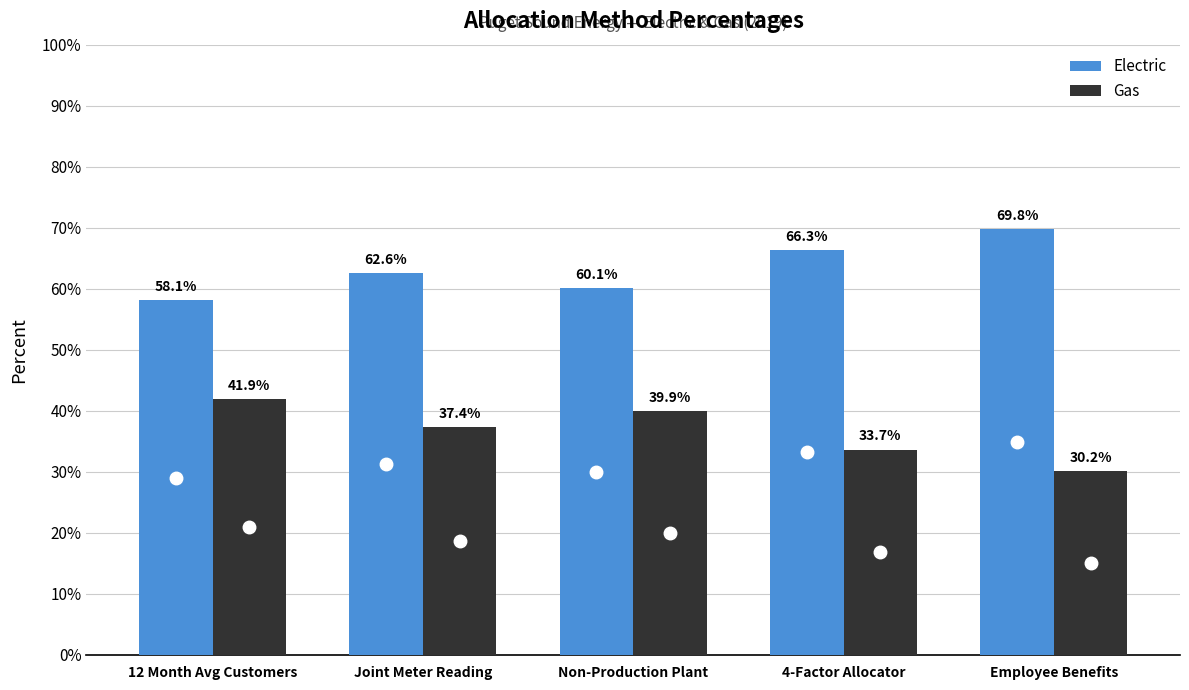

The Gas series shows 0.2 at Non-Production Plant. True or false?

False